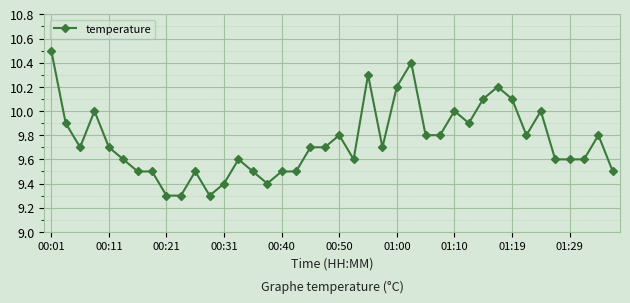

What is the minimum value shown in the chart?

9.3